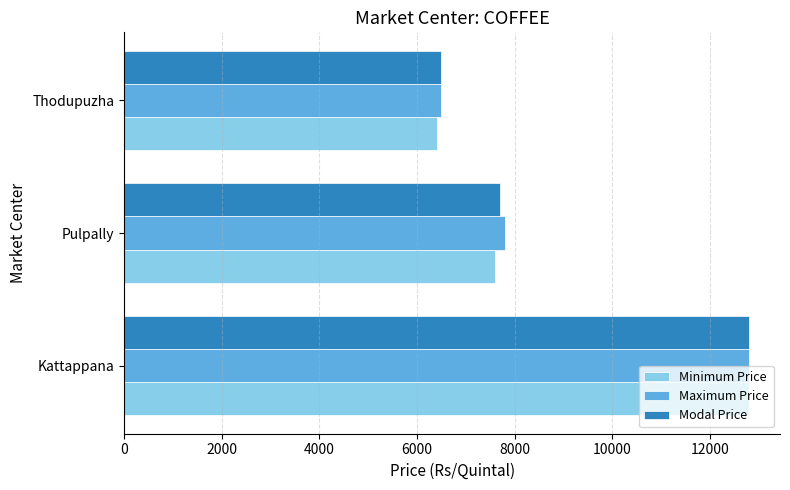

Which series has the widest spread of values?

Minimum Price